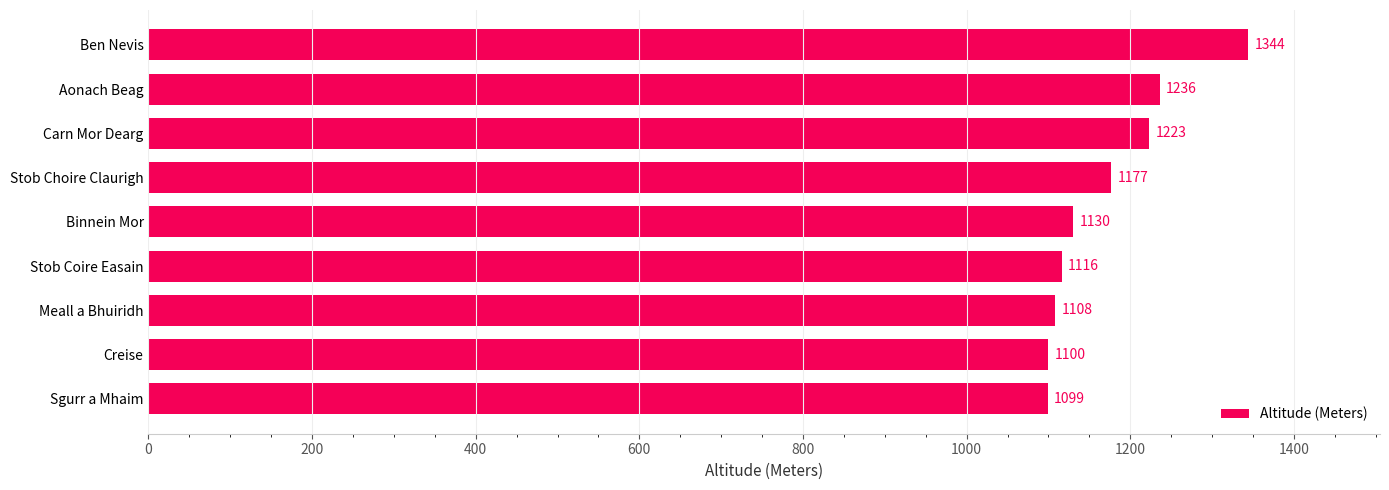

What is the difference between the maximum and minimum values?

245